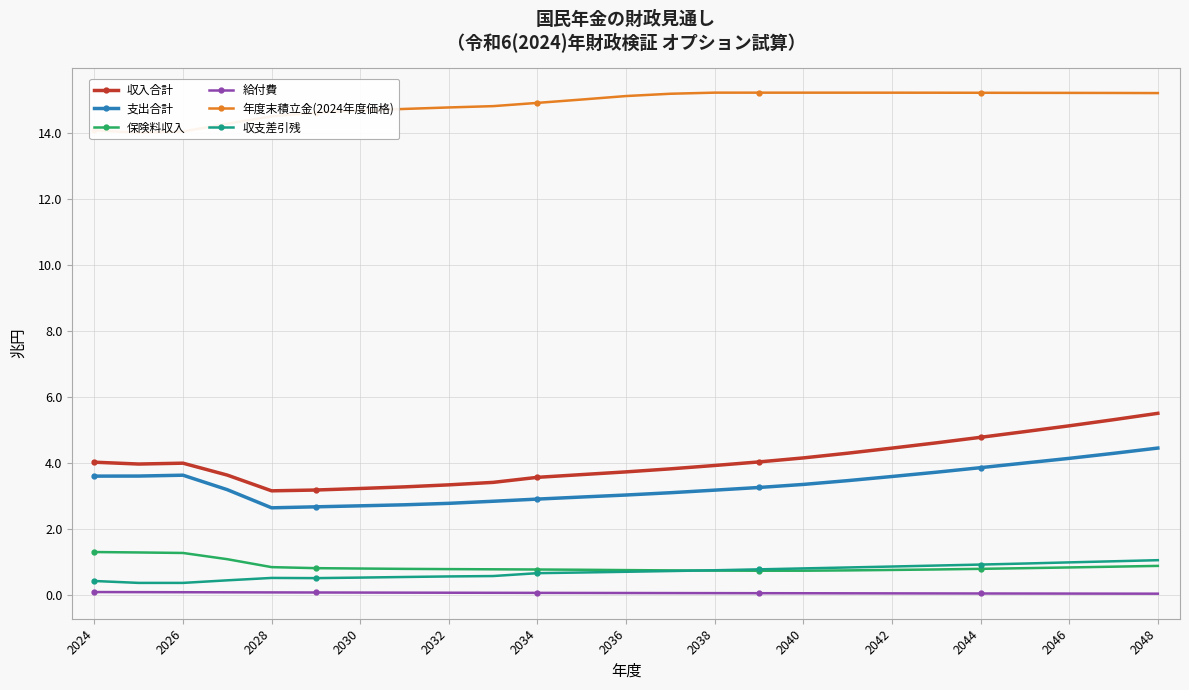

True or false: 給付費 and 保険料収入 cross at least once.

False